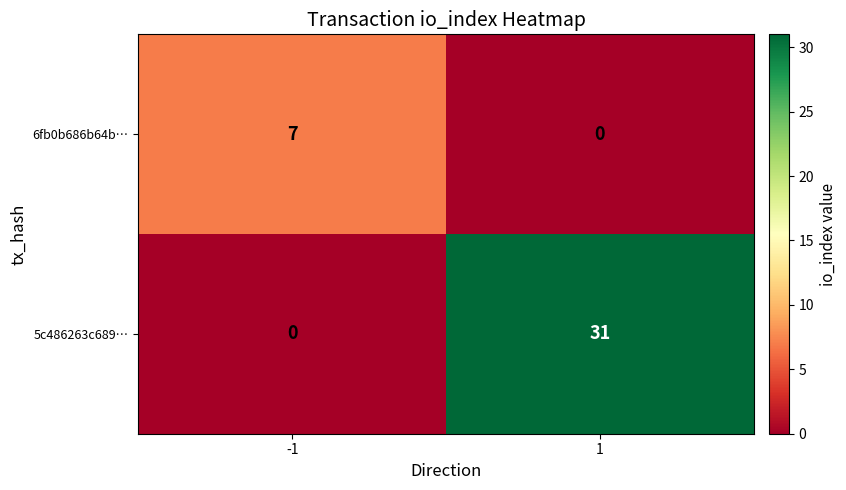

How many positive values does the 6fb0b686b64b… series have?

1